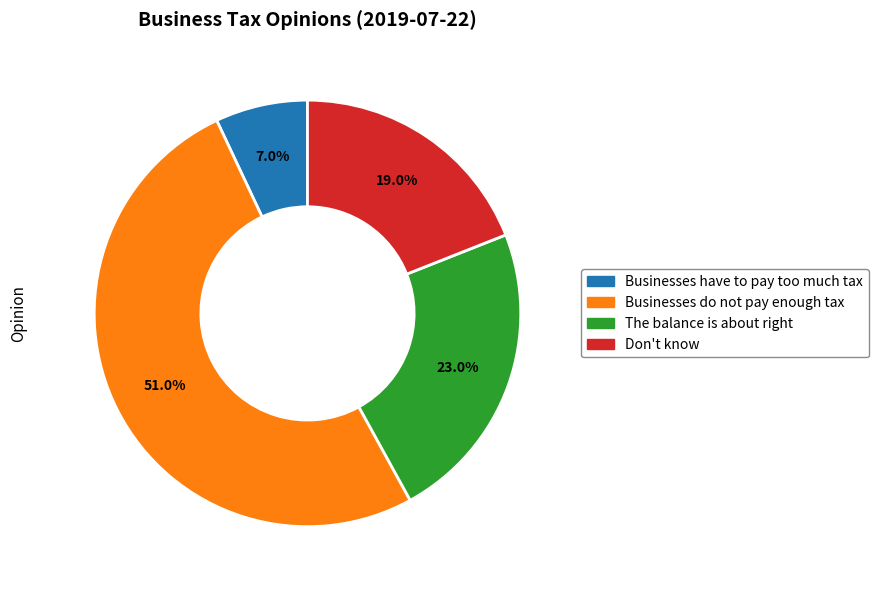

To the nearest percent, what is the average slice percentage?

25%